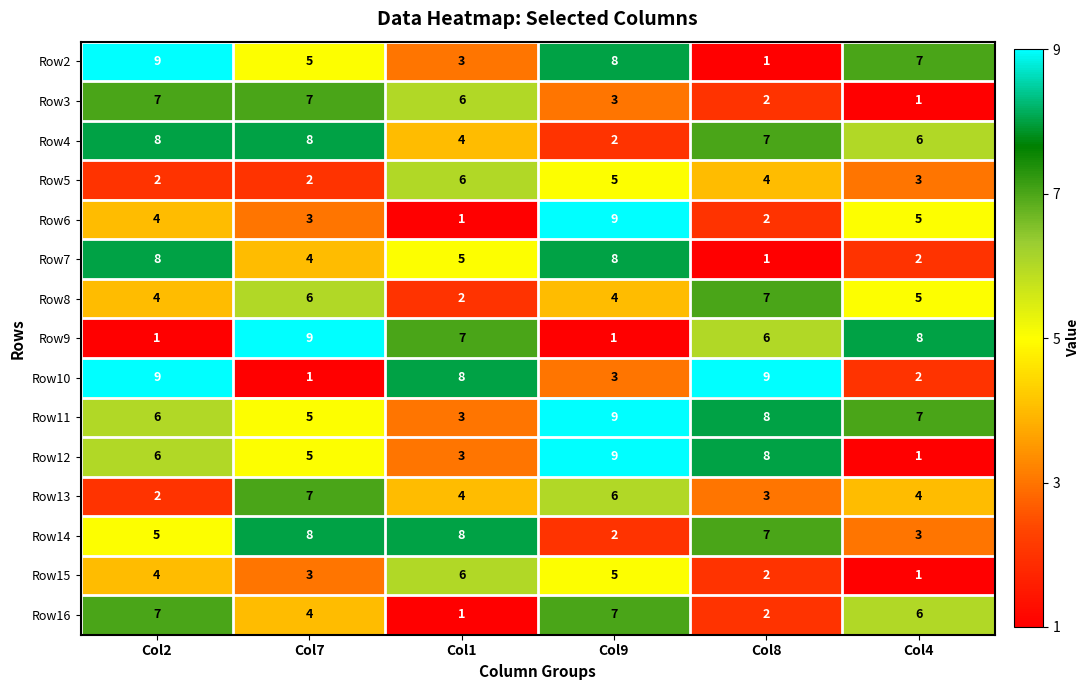

What is the approximate value of Row12 at Col9?

9